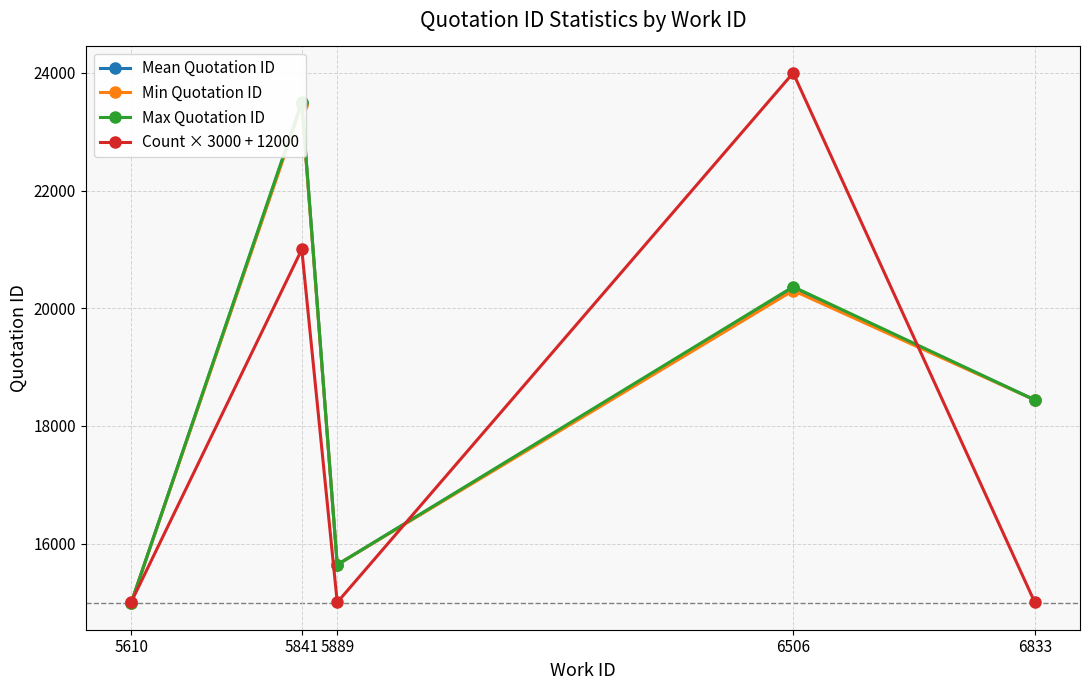

What is the value of the Count × 3000 + 12000 point at the 1st from the left?

15000